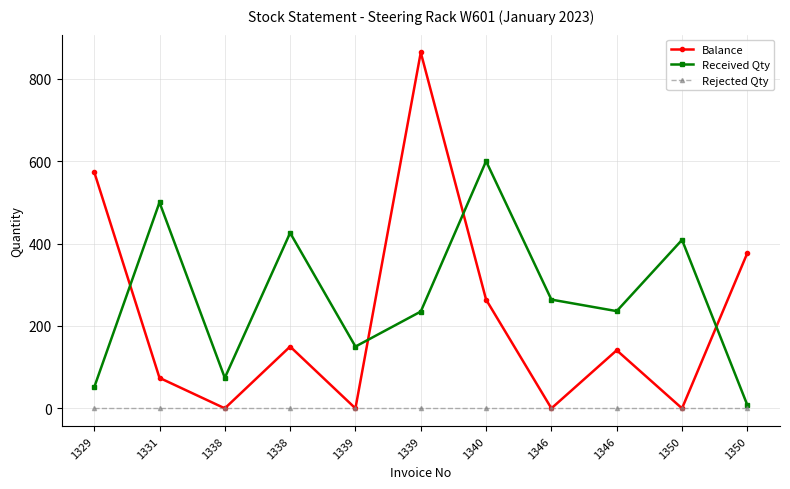

Between 1338 and 1338, which series saw the biggest shift?

Received Qty